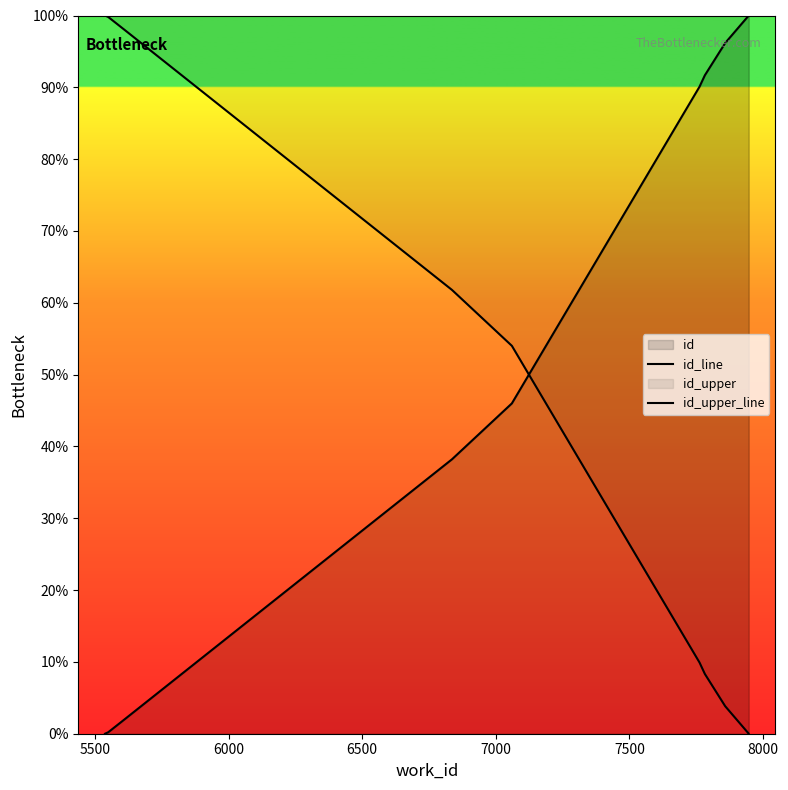

What is the value of the id_line point at the 10th from the left?

100.0